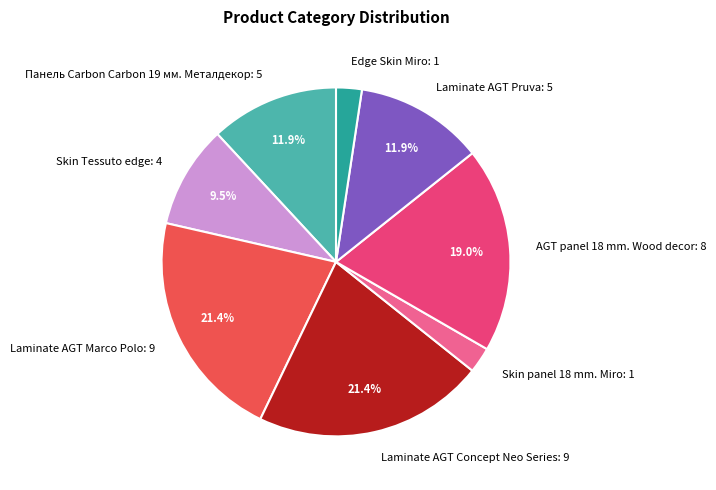

Does AGT panel 18 mm. Wood decor: 8 represent more than half of the total?

No